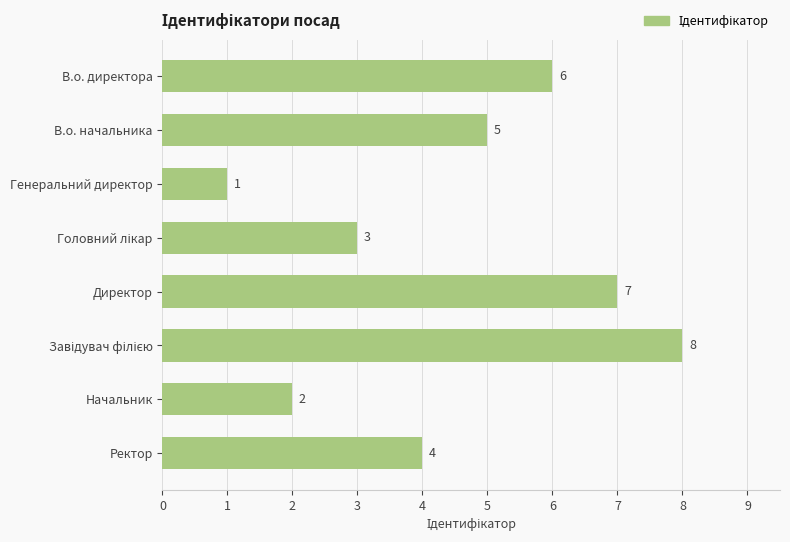

Count the number of data series in this chart.

1